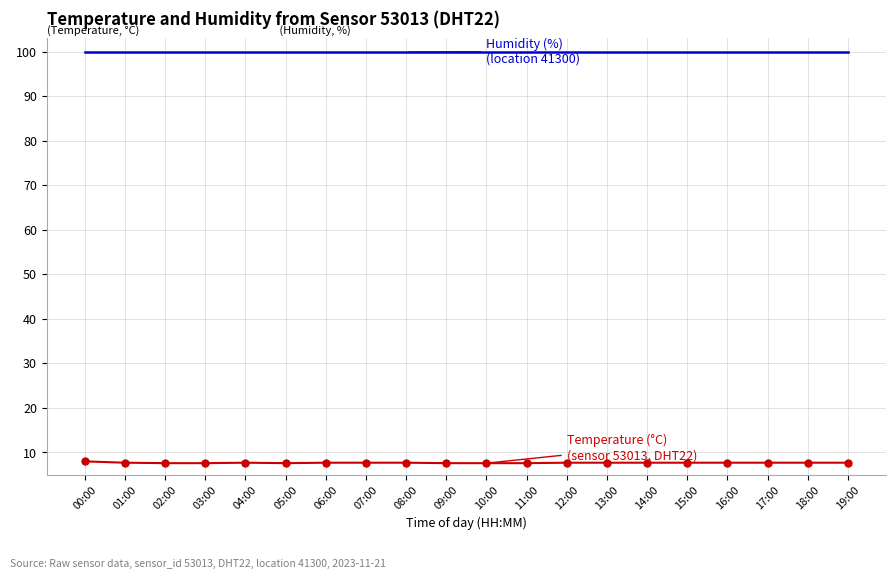

What position from the left is 09:00?

10